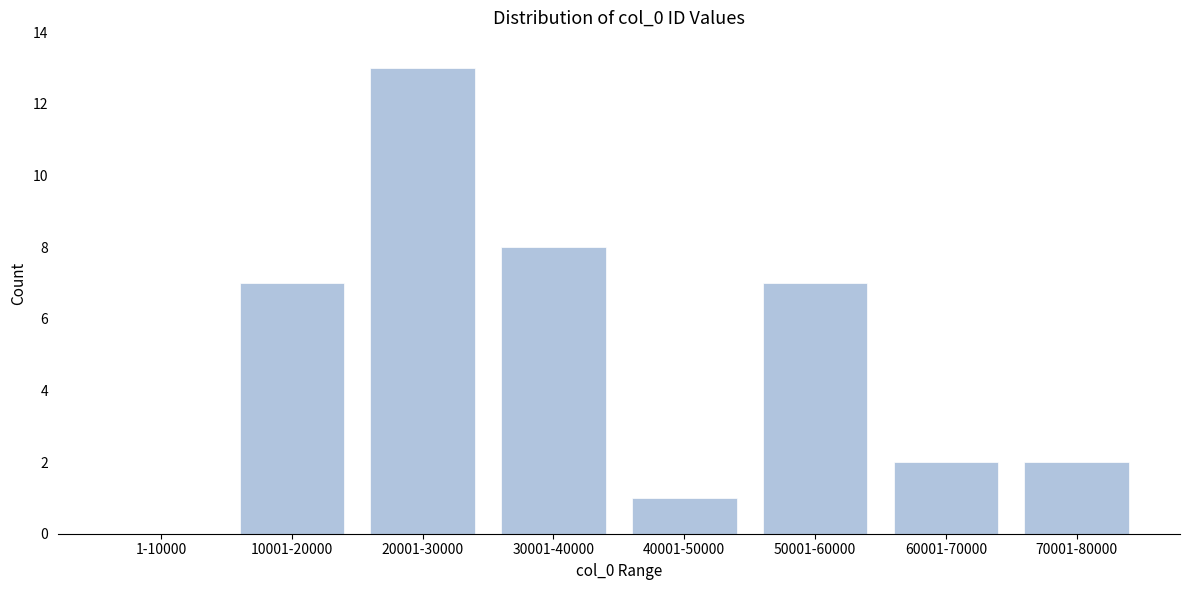

Reading left to right, list all the values displayed in this chart.

1-10000=0	10001-20000=7	20001-30000=13	30001-40000=8	40001-50000=1	50001-60000=7	60001-70000=2	70001-80000=2